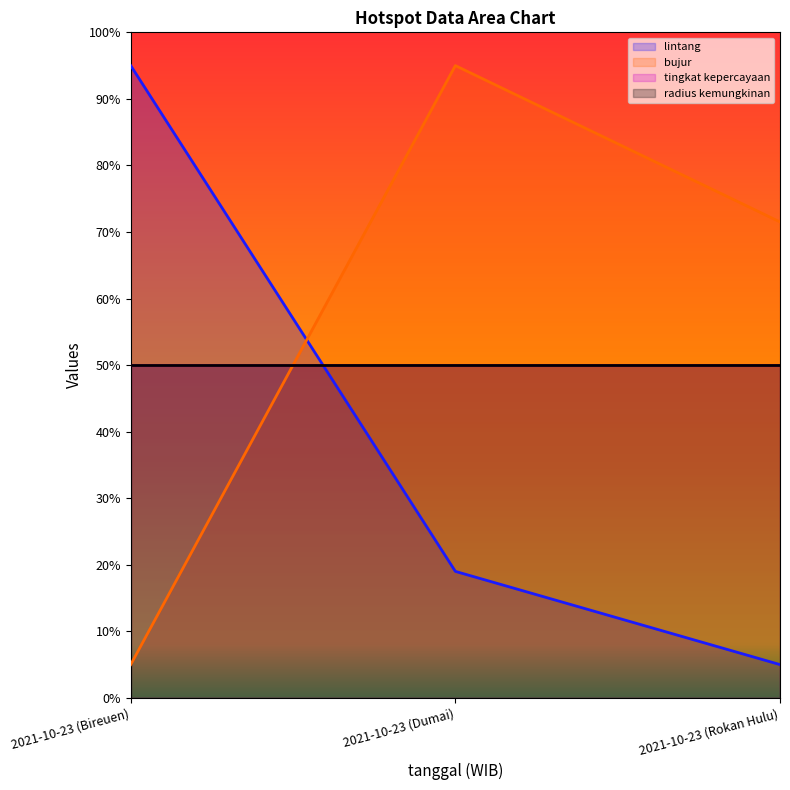

Which has a higher value, 2021-10-23 (Bireuen) or 2021-10-23 (Rokan Hulu)?

2021-10-23 (Bireuen)